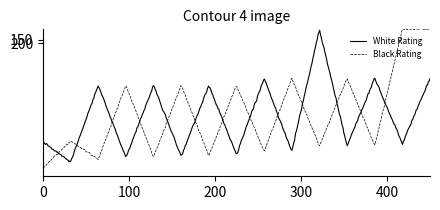

Which series has the widest spread of values?

Black Rating